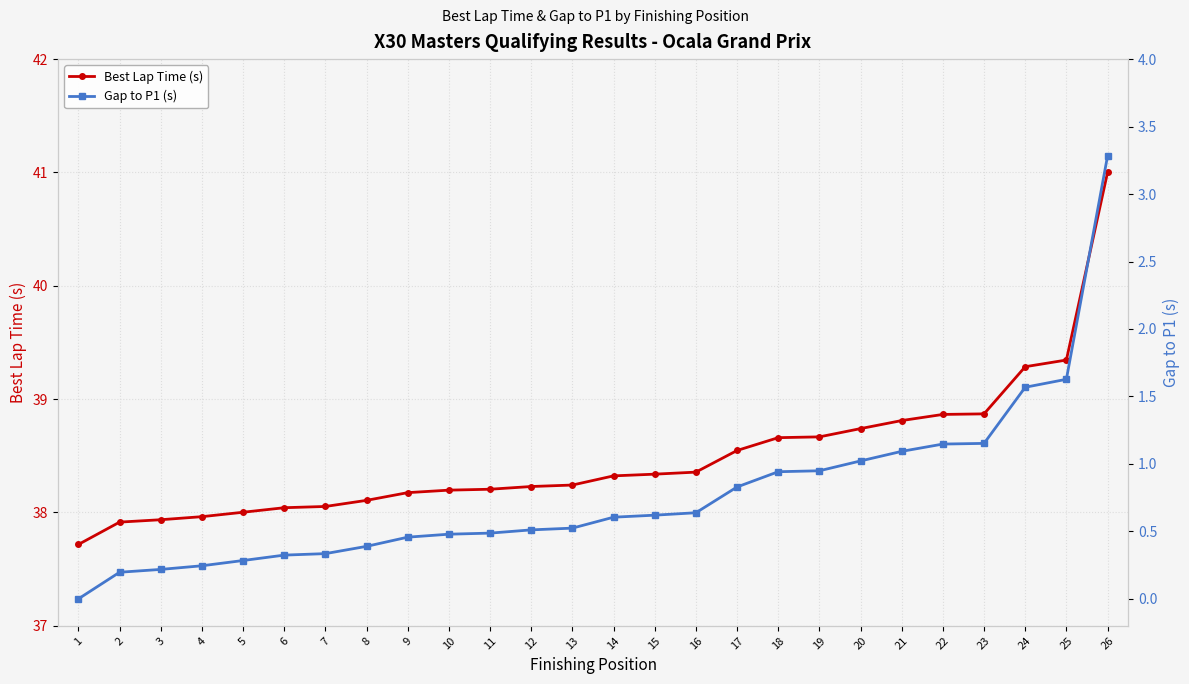

What value does the Best Lap Time (s) series have at 16?

38.4